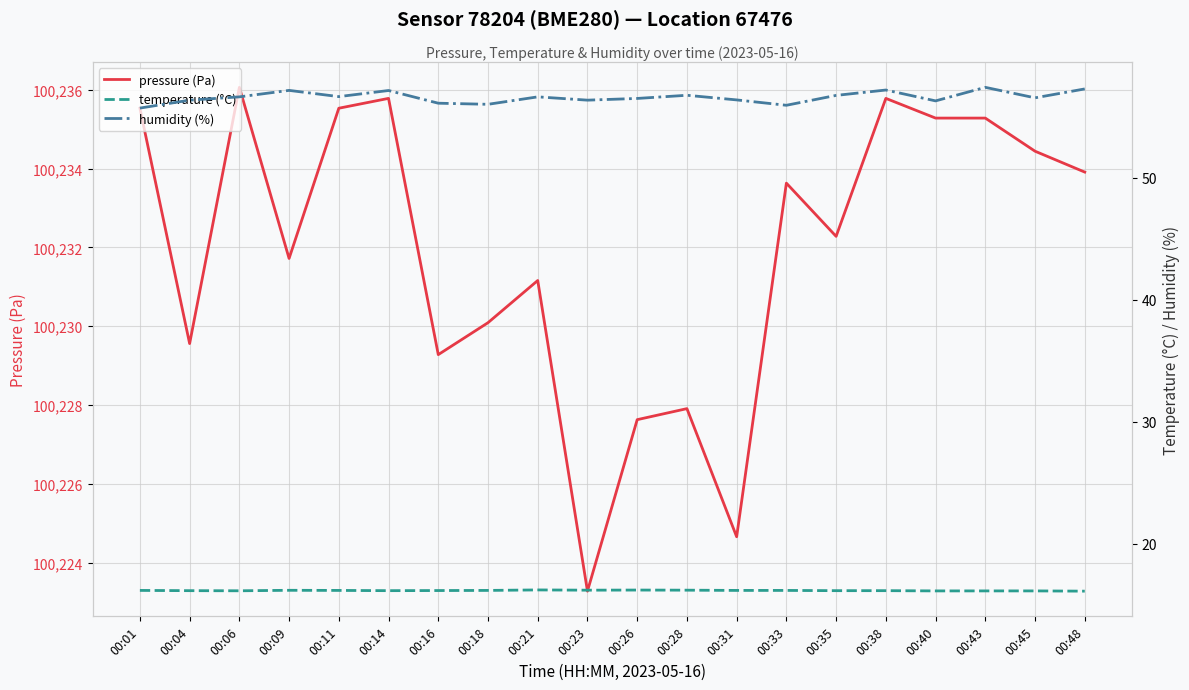

Is it true that temperature (°C) equals 16.1 at 00:06?

True